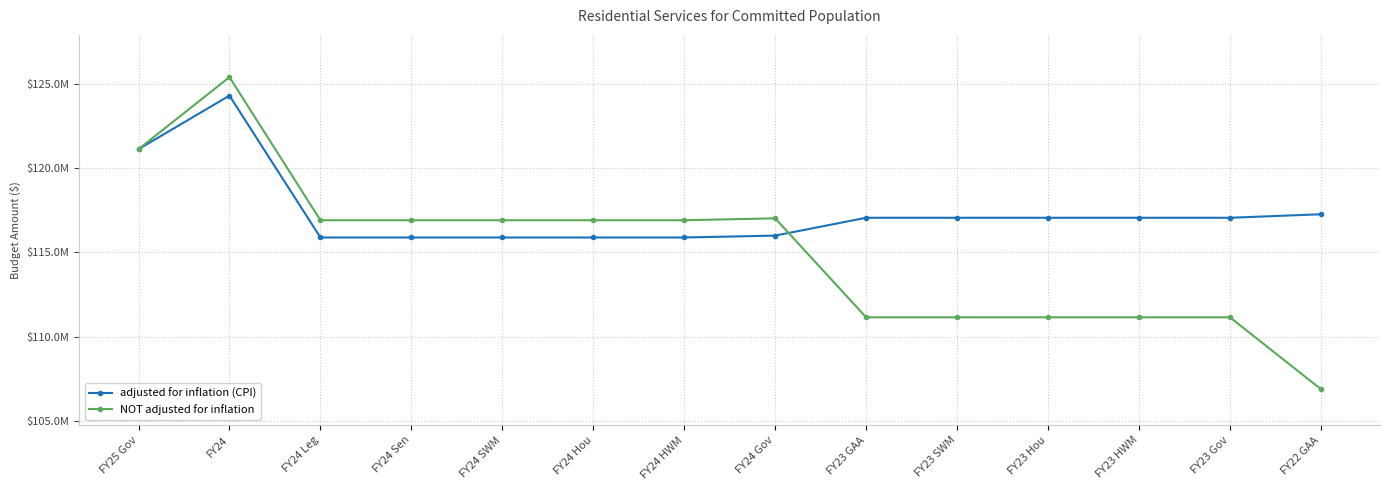

How many interior local valleys does the adjusted for inflation (CPI) series have?

2